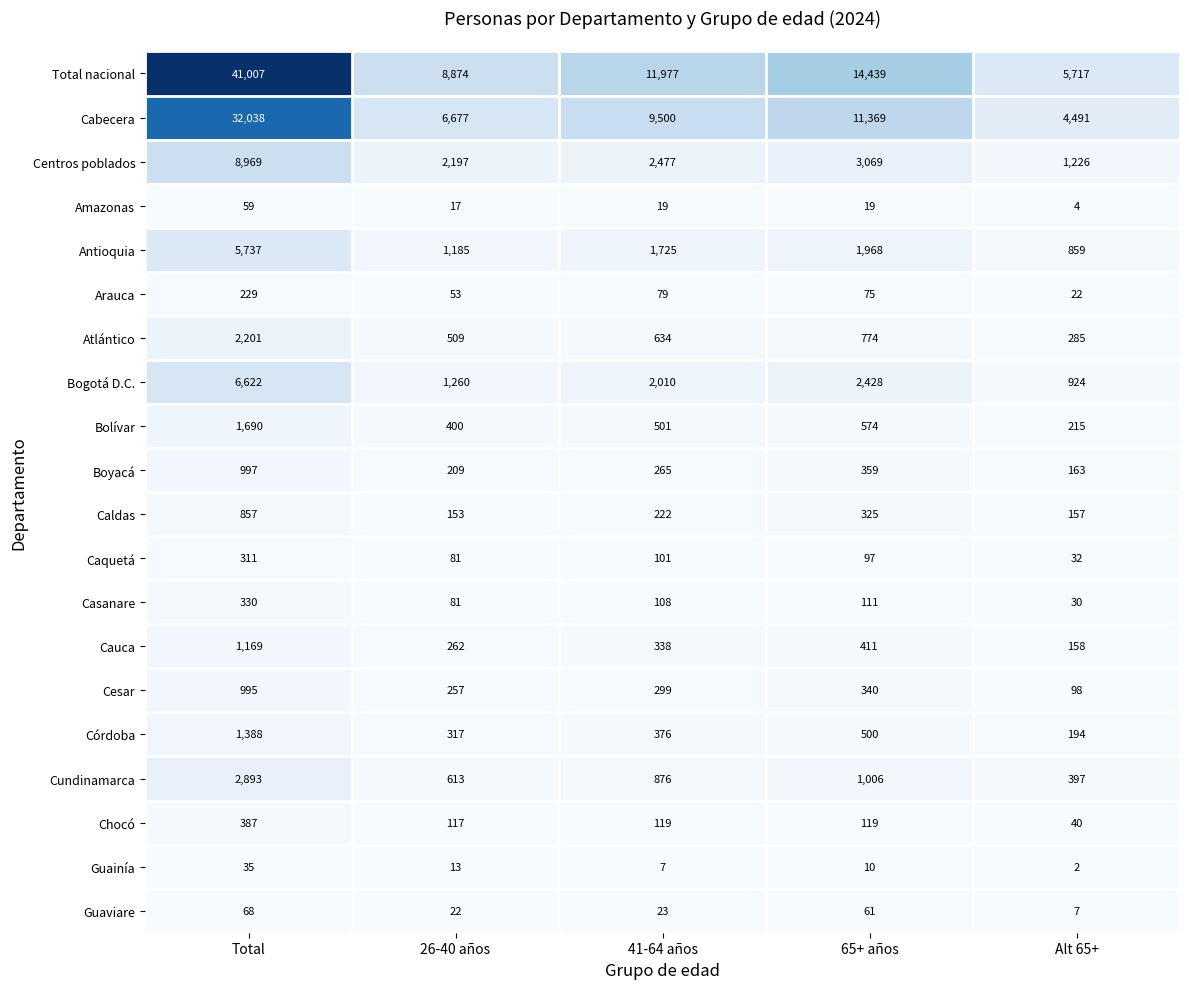

What is the greatest value displayed?

41007